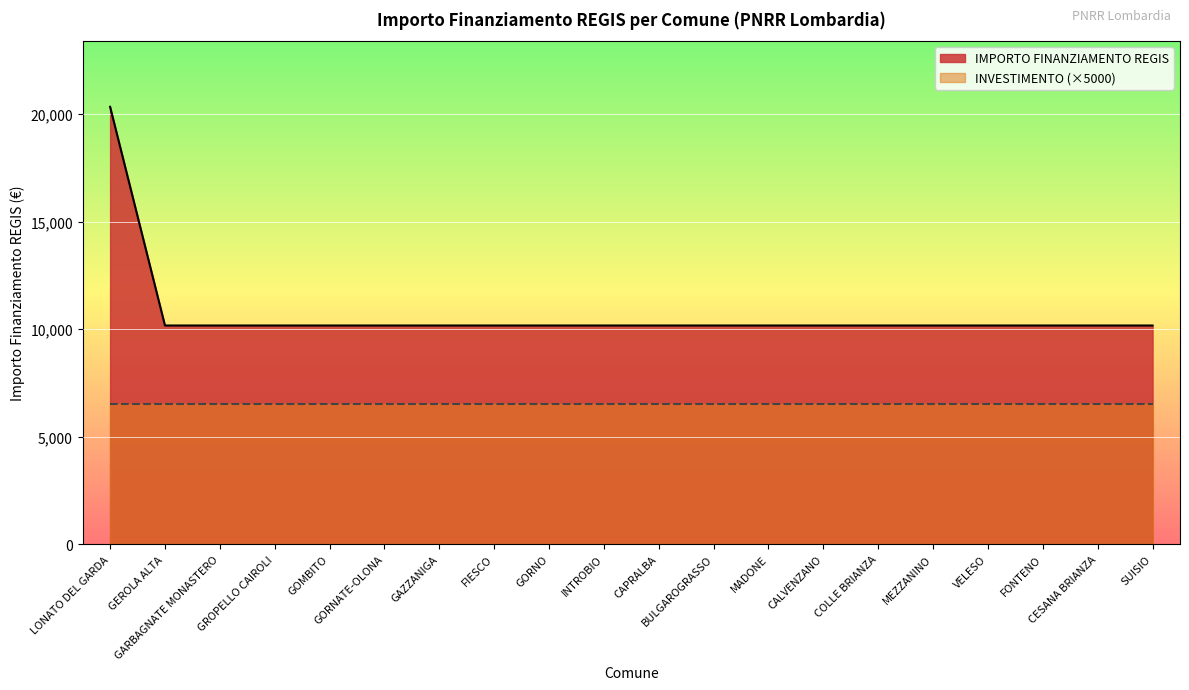

List the labels in order of value, largest first.

LONATO DEL GARDA, GEROLA ALTA, GARBAGNATE MONASTERO, GROPELLO CAIROLI, GOMBITO, GORNATE-OLONA, GAZZANIGA, FIESCO, GORNO, INTROBIO, CAPRALBA, BULGAROGRASSO, MADONE, CALVENZANO, COLLE BRIANZA, MEZZANINO, VELESO, FONTENO, CESANA BRIANZA, SUISIO